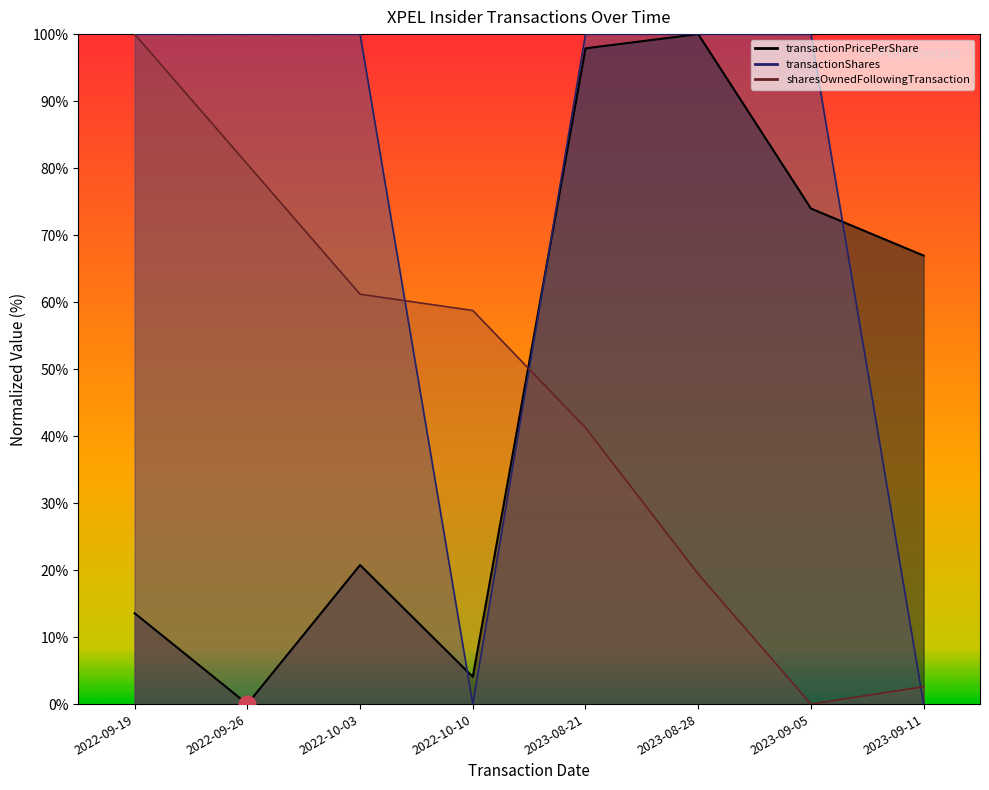

The sharesOwnedFollowingTransaction series shows 80.6 at 2022-09-26. True or false?

True